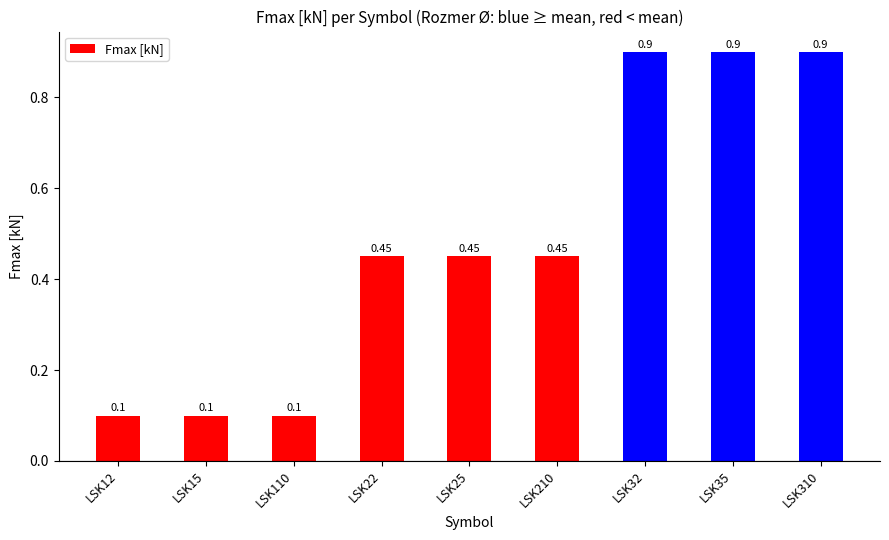

Between LSK22 and LSK12, which is larger?

LSK22